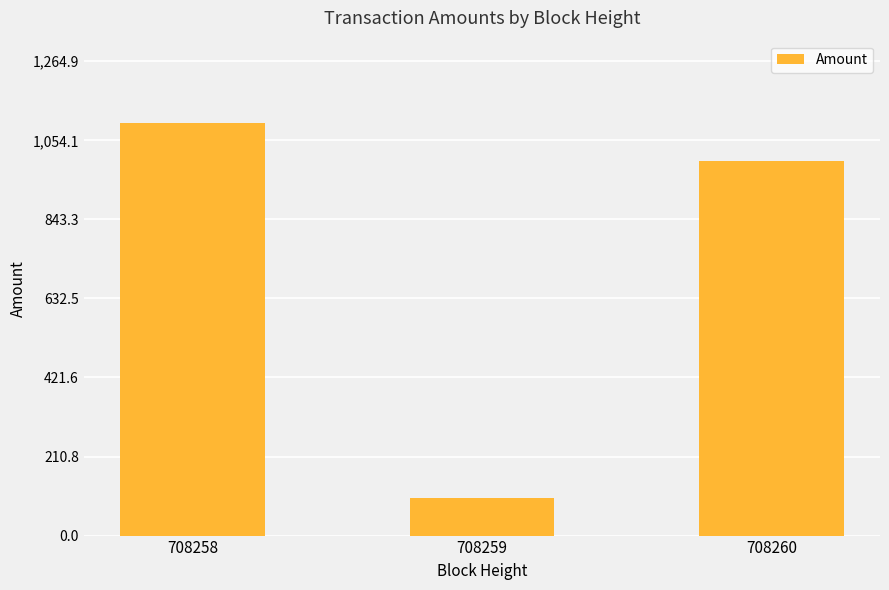

True or false: the data shows 1000.0 at 708260.

True